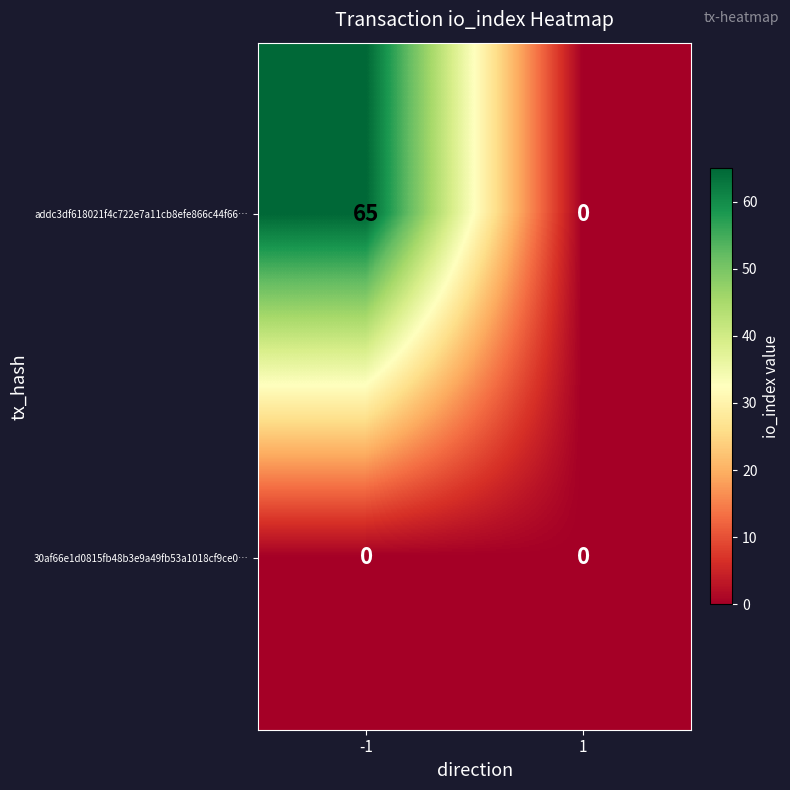

List the series in order of their overall mean, highest first.

addc3df618021f4c722e7a11cb8efe866c44f66…, 30af66e1d0815fb48b3e9a49fb53a1018cf9ce0…